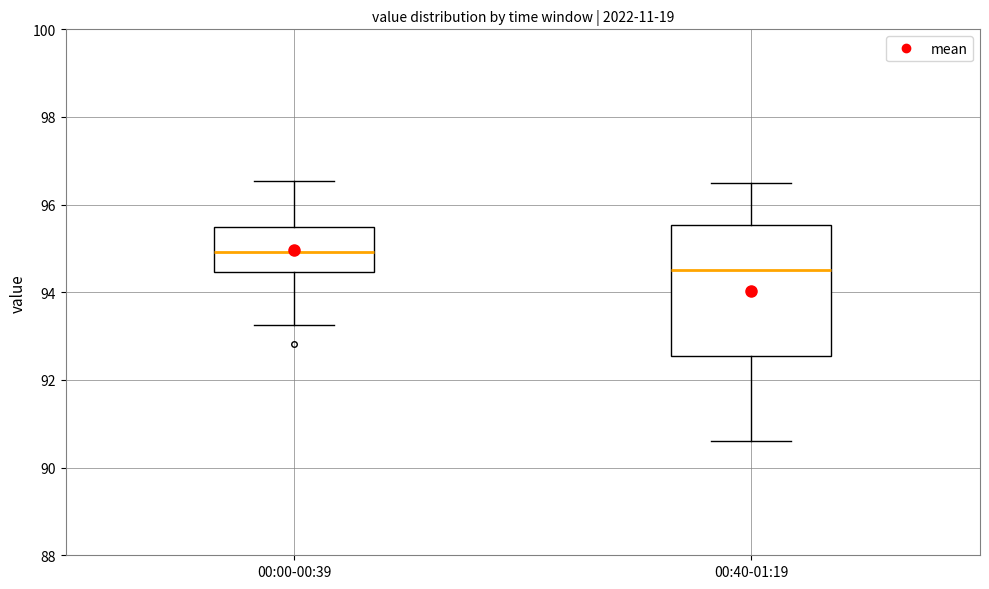

Comparing the boxes themselves (not the whiskers), which one is the tallest?

00:40-01:19